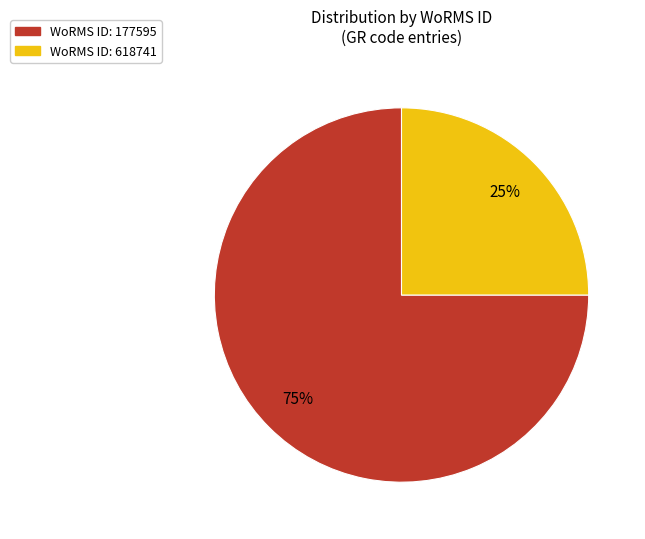

To the nearest percent, what is the average slice percentage?

50%